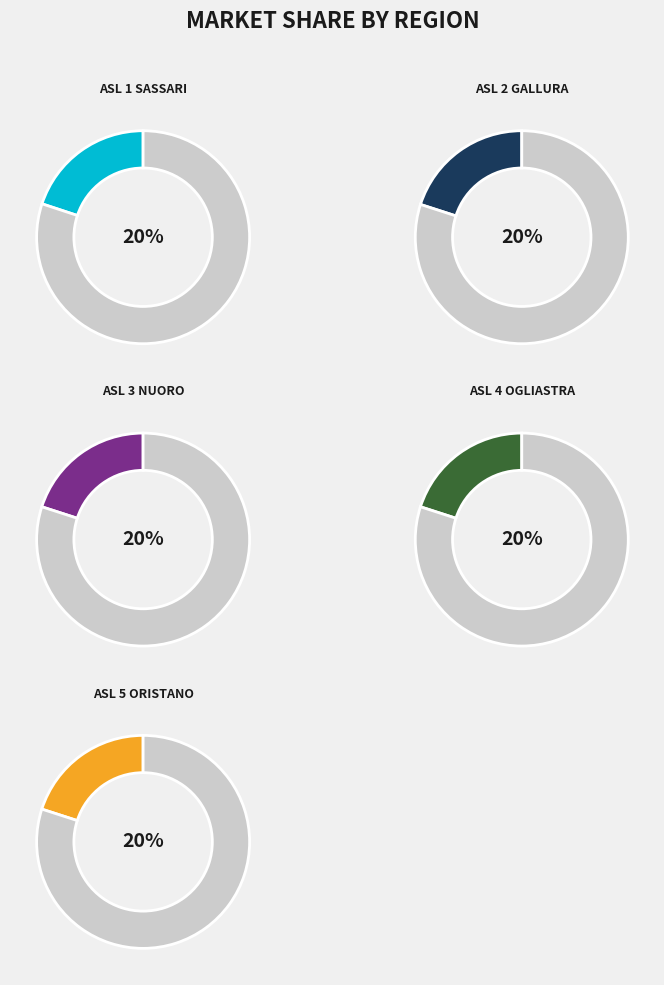

Which slice is the smallest?

ASL 1 SASSARI